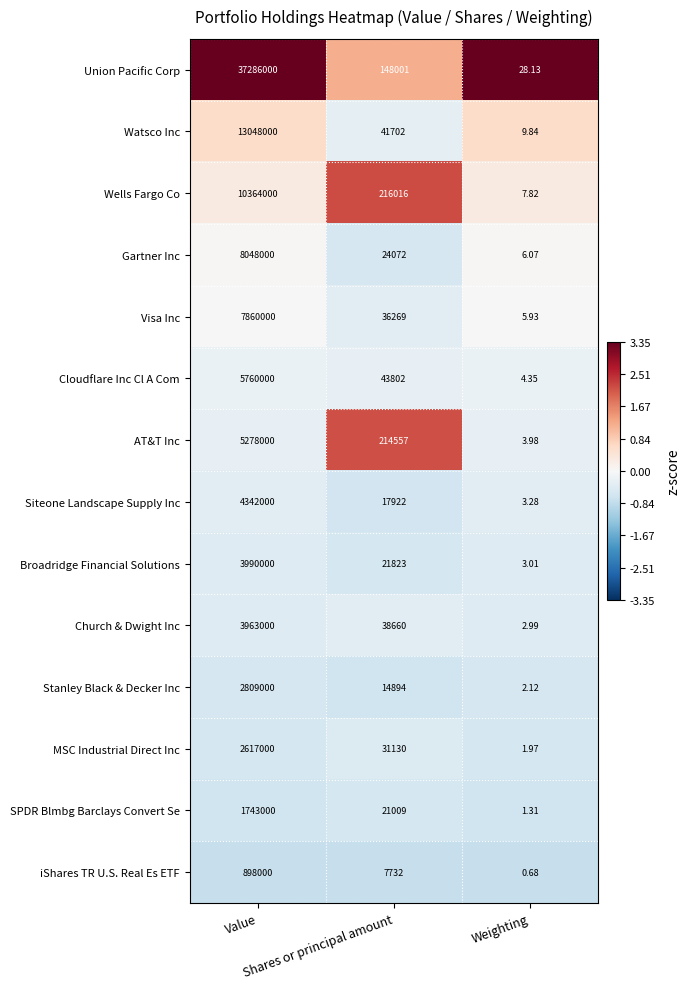

Rank the series by their maximum value, from lowest to highest.

iShares TR U.S. Real Es ETF, SPDR Blmbg Barclays Convert Se, MSC Industrial Direct Inc, Stanley Black & Decker Inc, Church & Dwight Inc, Broadridge Financial Solutions, Siteone Landscape Supply Inc, AT&T Inc, Cloudflare Inc Cl A Com, Visa Inc, Gartner Inc, Wells Fargo Co, Watsco Inc, Union Pacific Corp